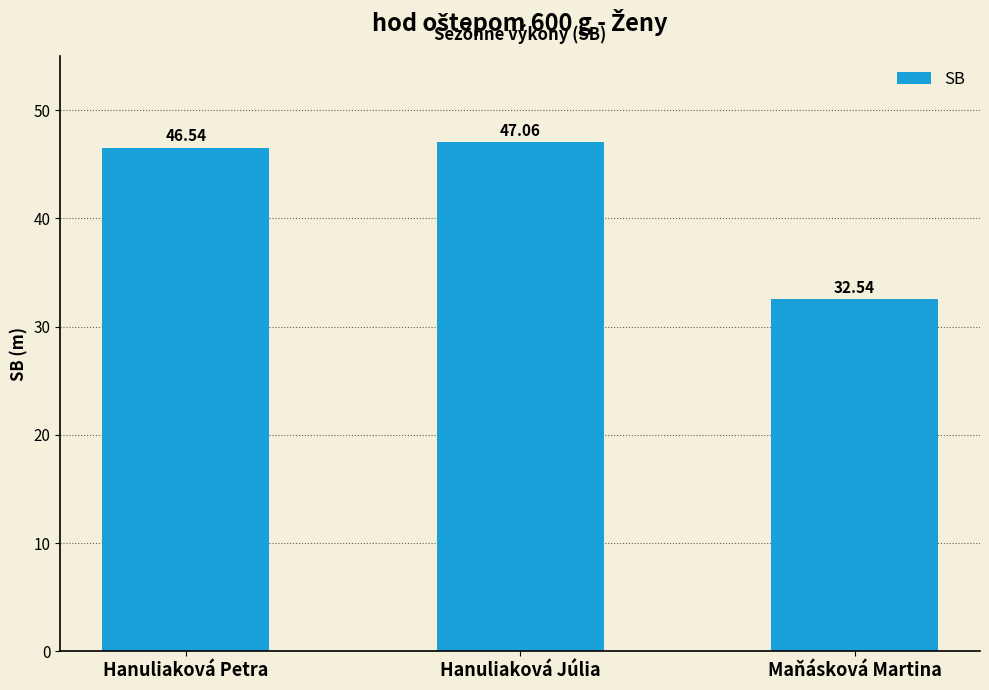

What is the change in value from Hanuliaková Júlia to Maňásková Martina?

-14.5